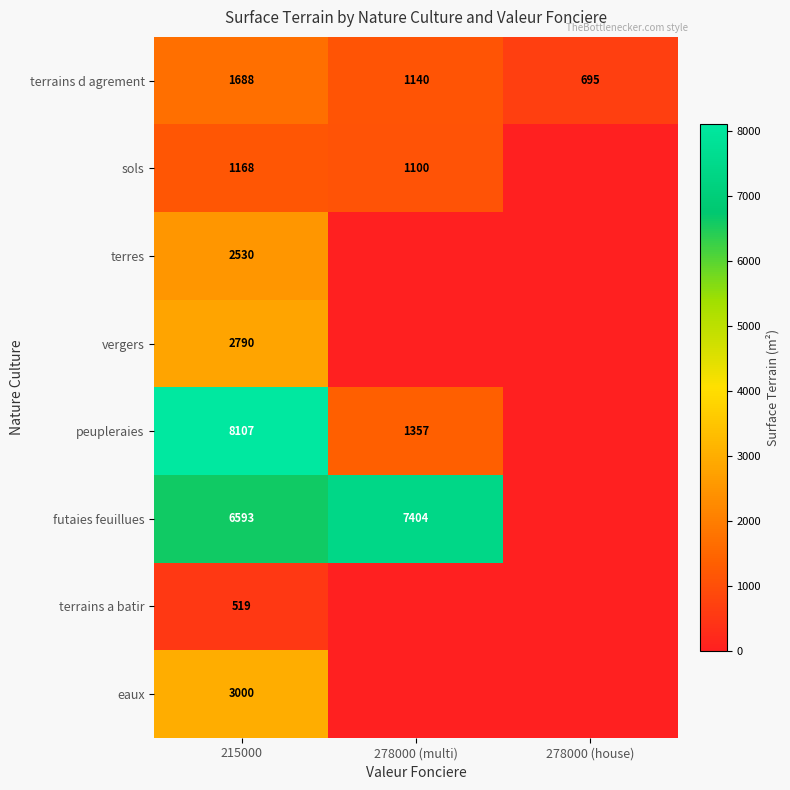

What is the sum of the terrains d agrement values at 278000 (house) and 215000?

2383